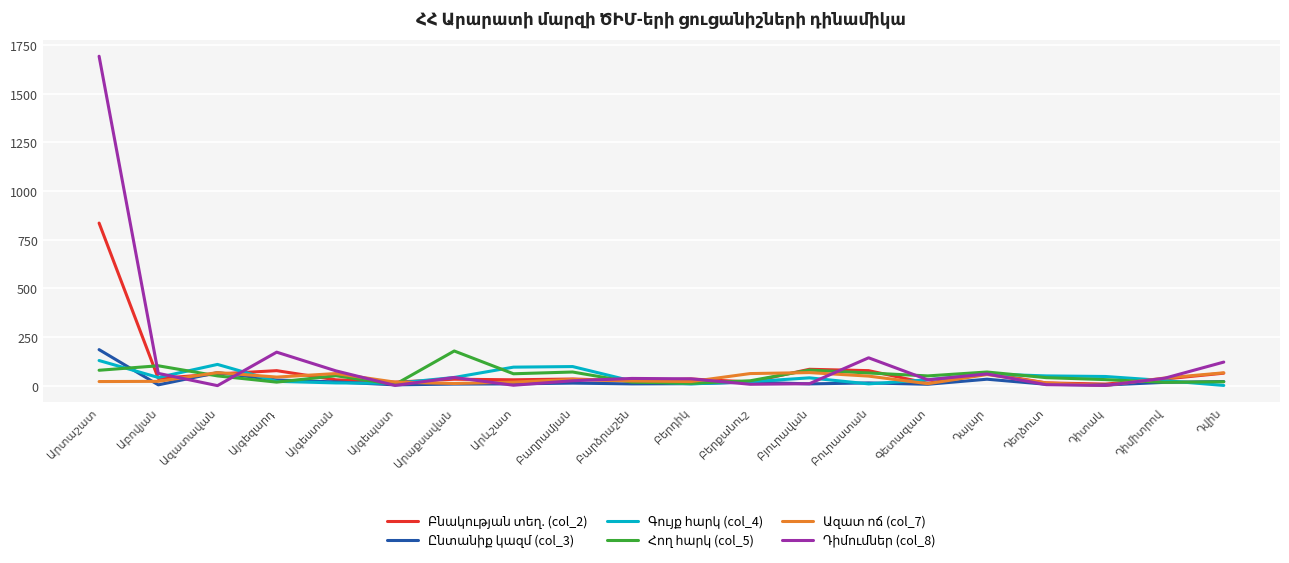

What is the greatest value displayed?

1692